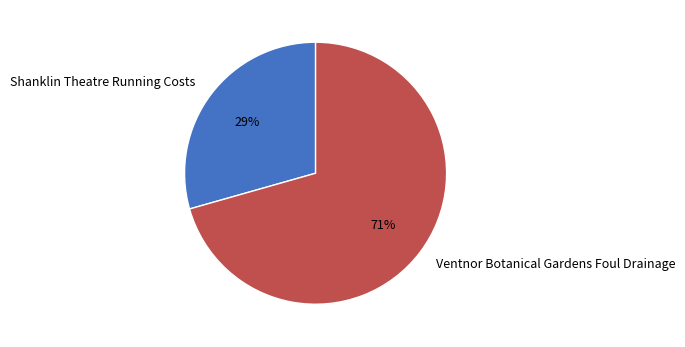

Do Shanklin Theatre Running Costs and Ventnor Botanical Gardens Foul Drainage together represent more than half of the pie?

Yes